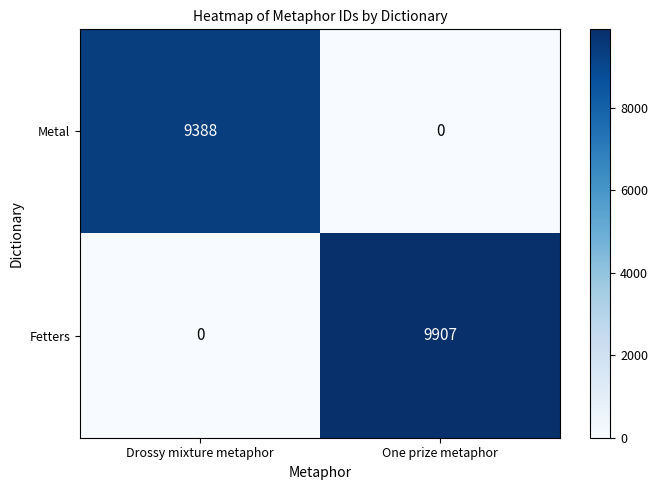

Reading right to left, what are all the values shown in this chart?

Metal: One prize metaphor=0	Drossy mixture metaphor=9388
Fetters: One prize metaphor=9907	Drossy mixture metaphor=0